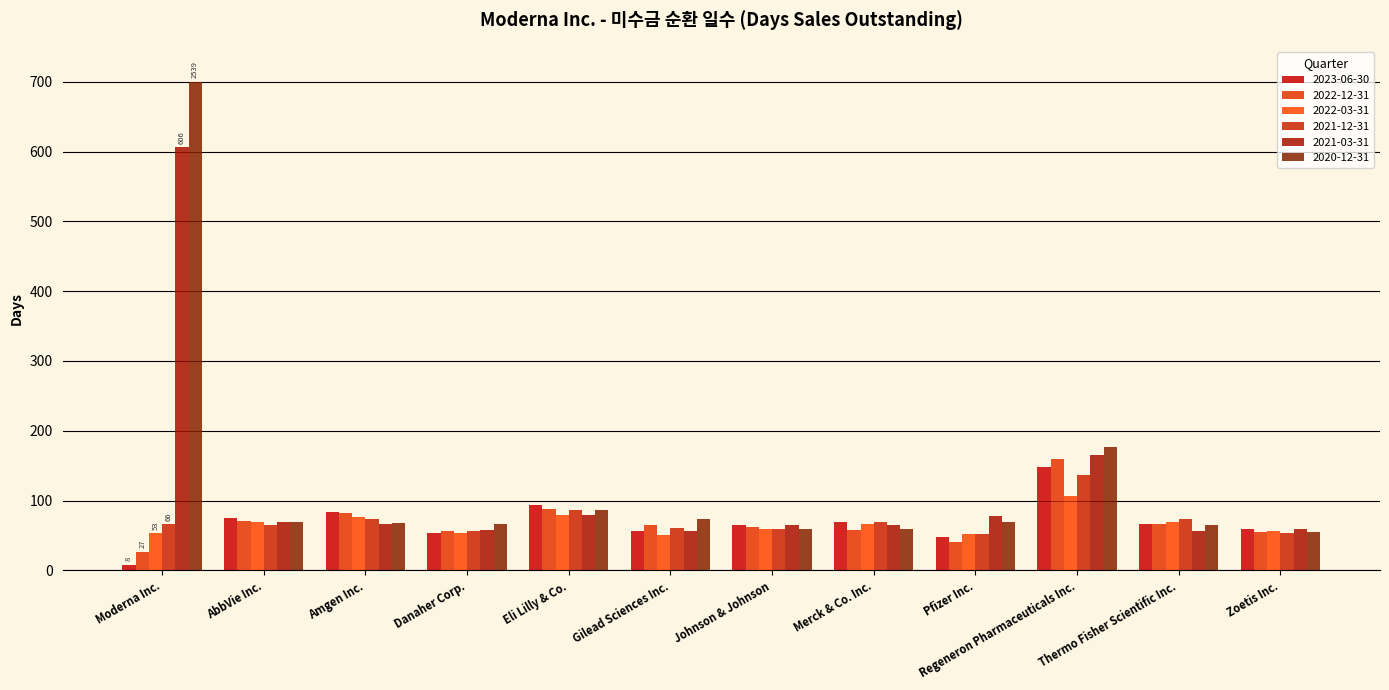

Reading right to left, list all the values displayed in this chart.

2023-06-30: 59	67	148	48	69	65	57	93	53	84	75	8
2022-12-31: 55	66	160	40	58	62	65	88	57	82	71	27
2022-03-31: 57	70	107	52	66	60	51	79	53	76	69	53
2021-12-31: 53	74	137	52	69	59	61	86	57	74	65	66
2021-03-31: 59	56	166	78	65	65	57	80	58	67	70	606
2020-12-31: 55	65	177	69	60	60	73	87	66	68	70	700